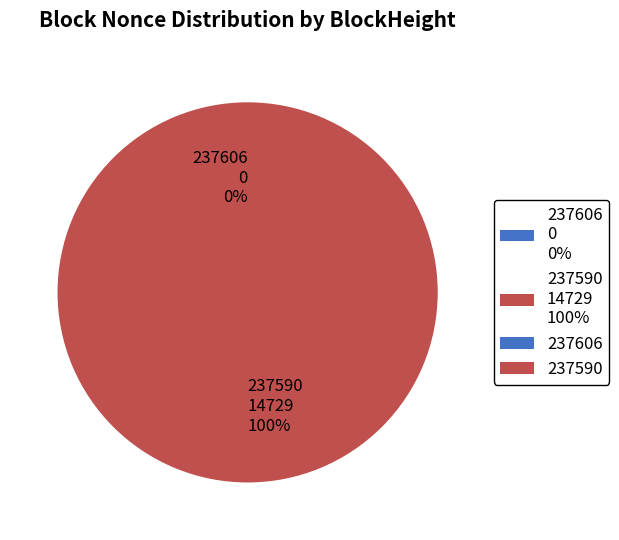

Rank the categories by value from highest to lowest.

237590, 237606